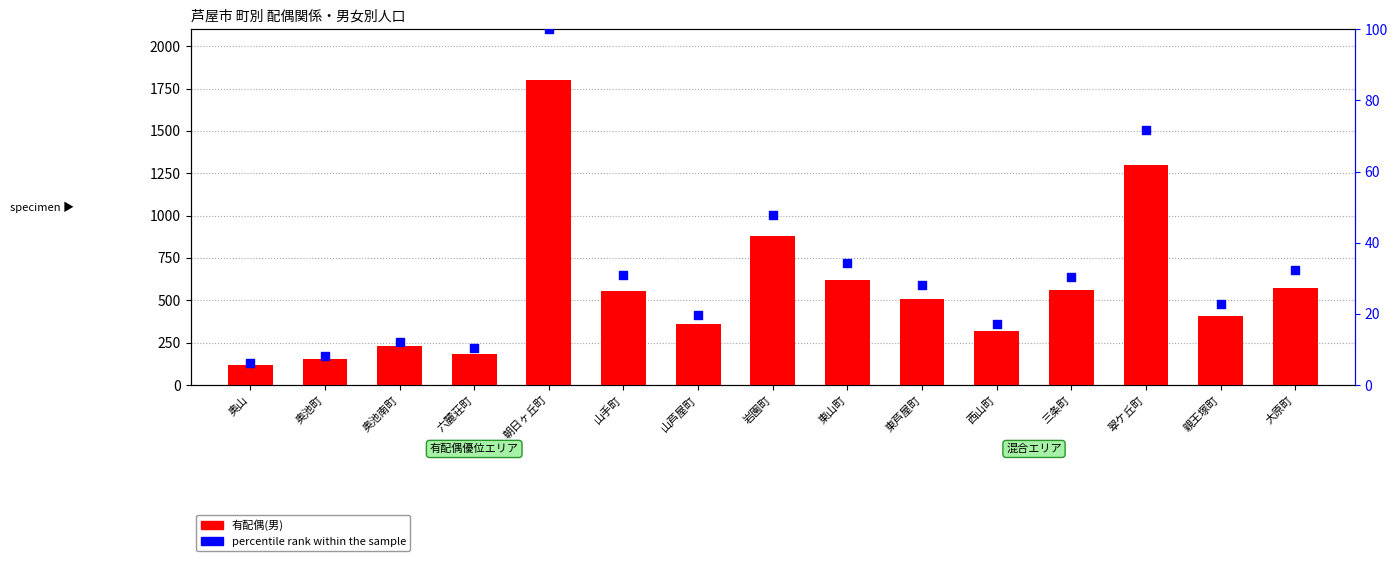

What is the total value across all series at 岩園町?

927.7